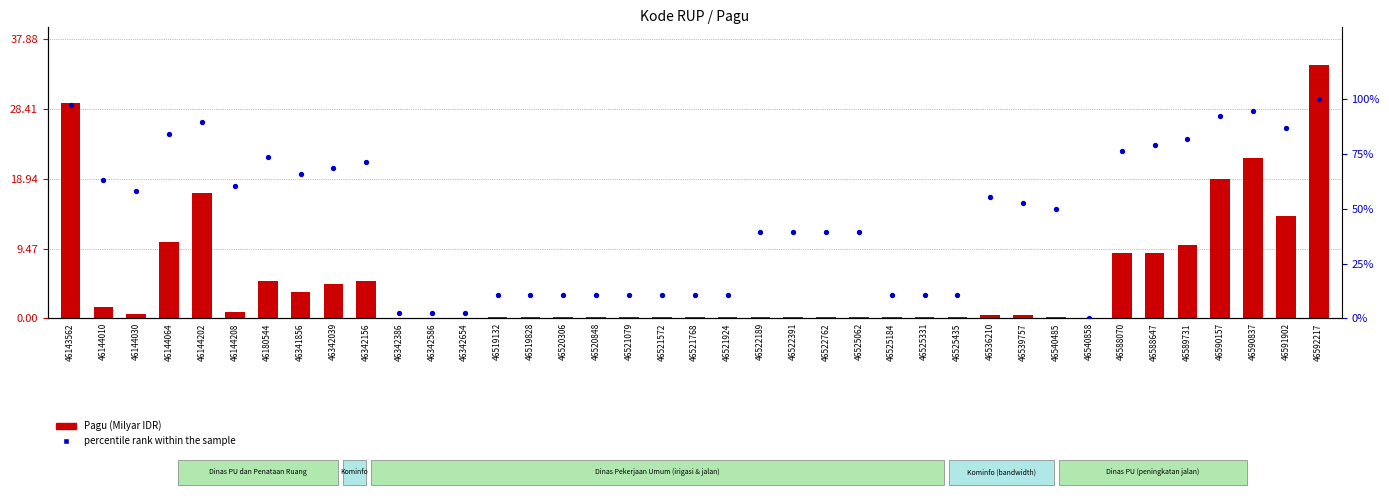

At how many categories does at least one series exceed 90?

4